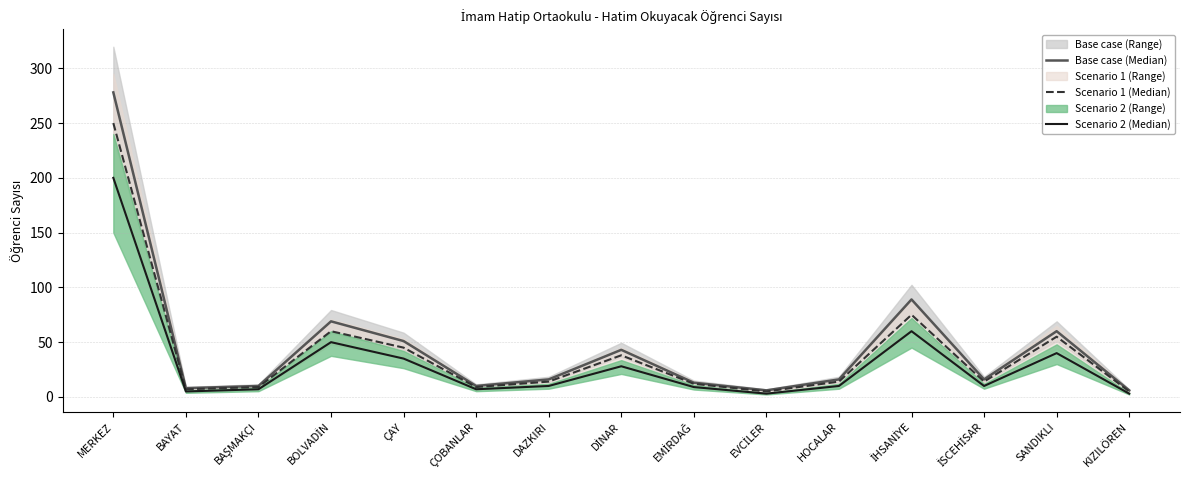

Between MERKEZ and İHSANİYE, which series saw the biggest shift?

Base case (Median)